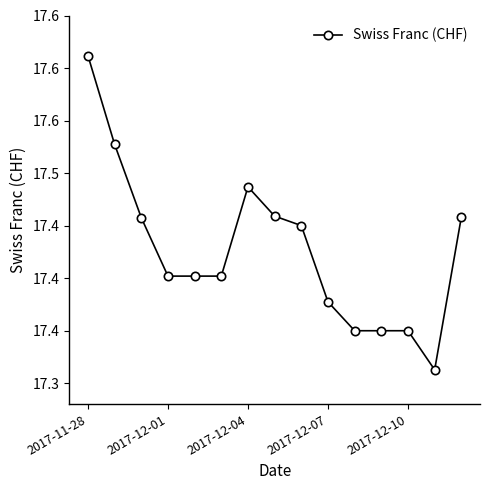

Does the chart have visible grid lines?

No